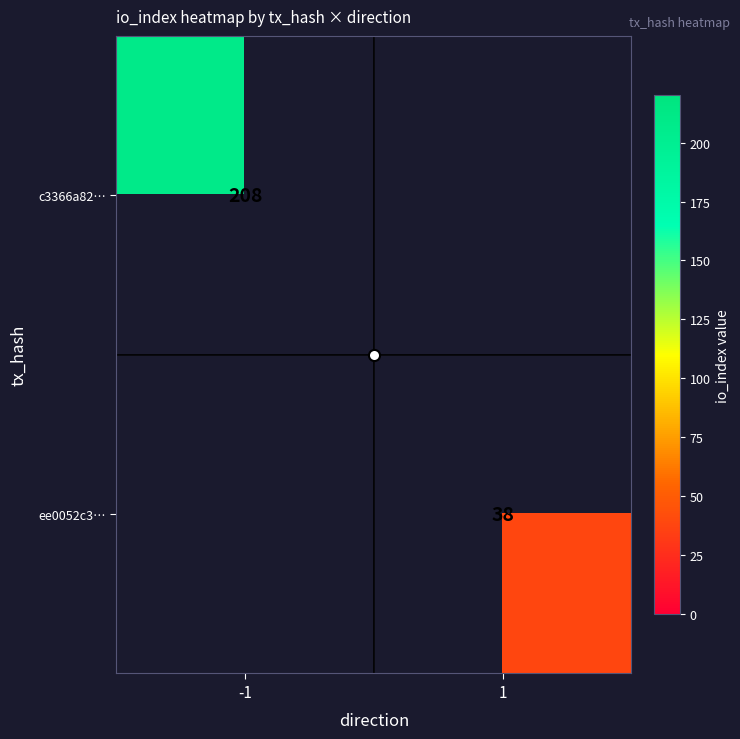

The ee0052c3… series shows 67 at 1. True or false?

False